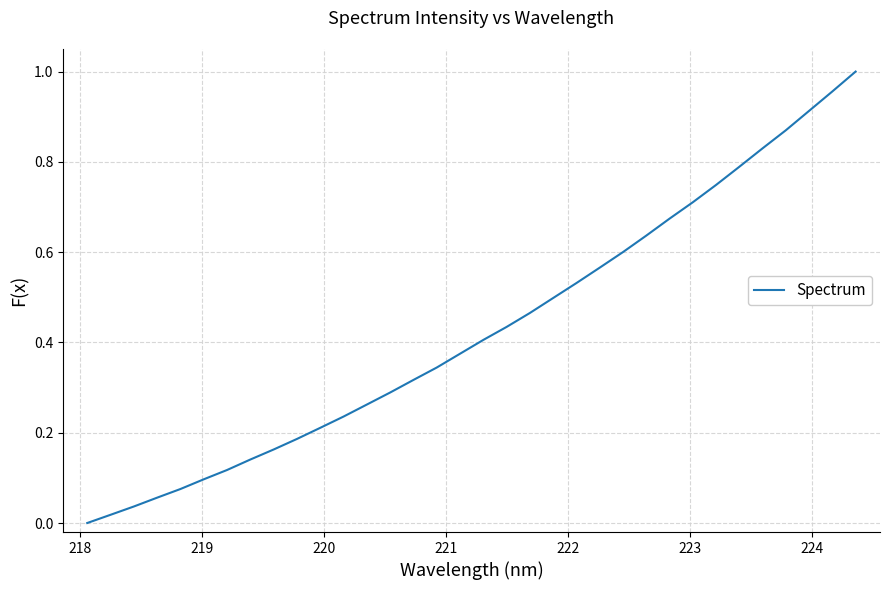

Is this an area chart (filled region under the line)?

No